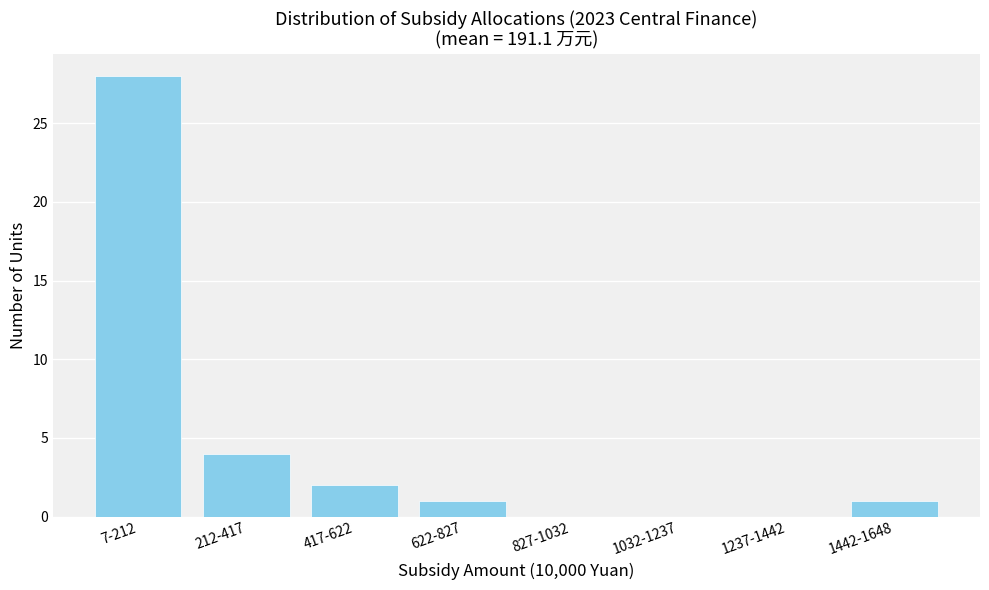

Reading left to right, transcribe all the data shown in this chart.

7-212=28	212-417=4	417-622=2	622-827=1	827-1032=0	1032-1237=0	1237-1442=0	1442-1648=1